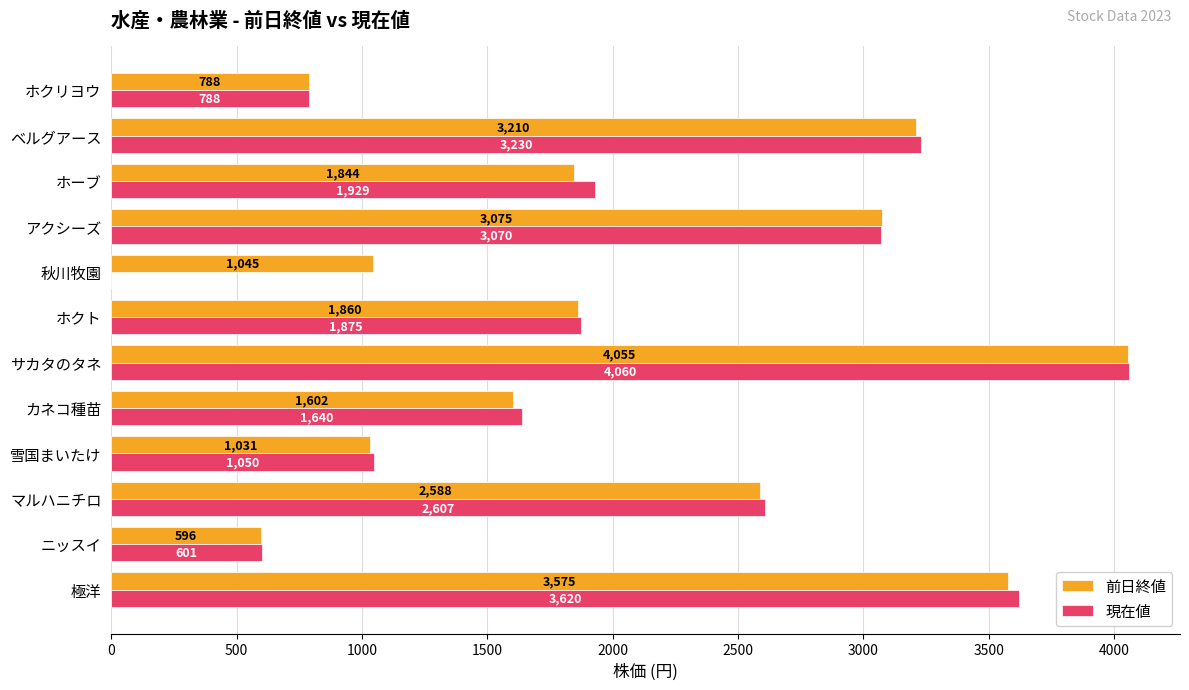

Where is 現在値 nearest to the value 2030?

ホーブ